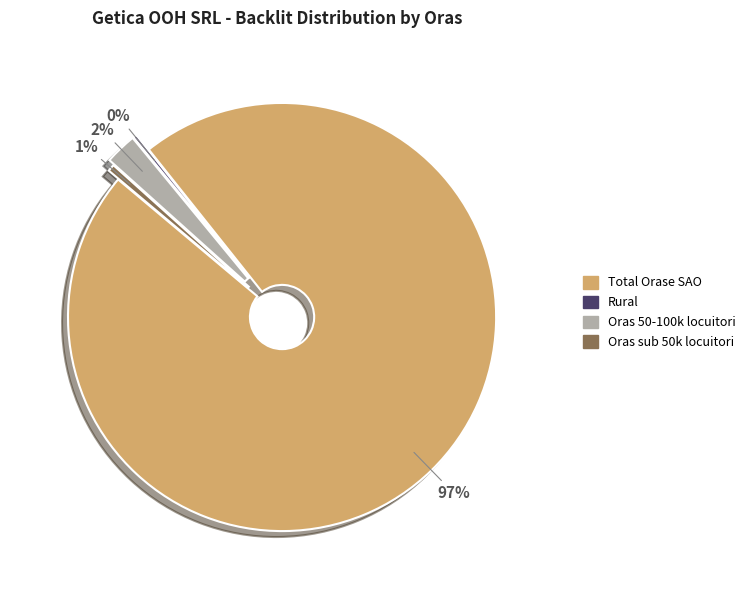

To the nearest percent, what is the combined percentage of Oras 50-100k locuitori and Total Orase SAO?

99%